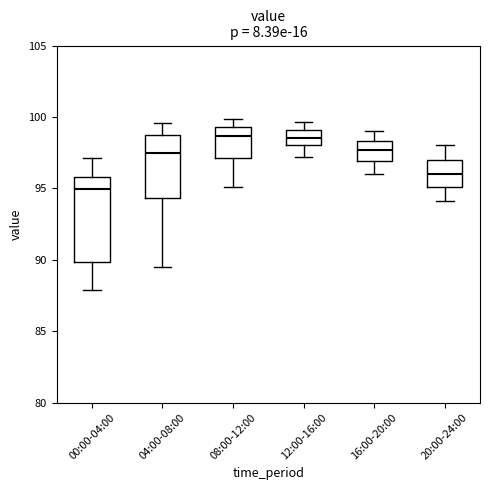

Reading left to right, read every box against the y-axis: the position of its median line, the range the box covers, and the ends of its whiskers. The values are not printed on the chart, so give them approximately, as read against the axis.

00:00-04:00: median 95.0, box 90.0 to 96.0, whiskers 88.0 to 97.0
04:00-08:00: median 97.5, box 94.5 to 98.5, whiskers 89.5 to 99.5
08:00-12:00: median 98.5, box 97.0 to 99.5, whiskers 95.0 to 100.0
12:00-16:00: median 98.5, box 98.0 to 99.0, whiskers 97.0 to 99.5
16:00-20:00: median 97.5, box 97.0 to 98.5, whiskers 96.0 to 99.0
20:00-24:00: median 96.0, box 95.0 to 97.0, whiskers 94.0 to 98.0